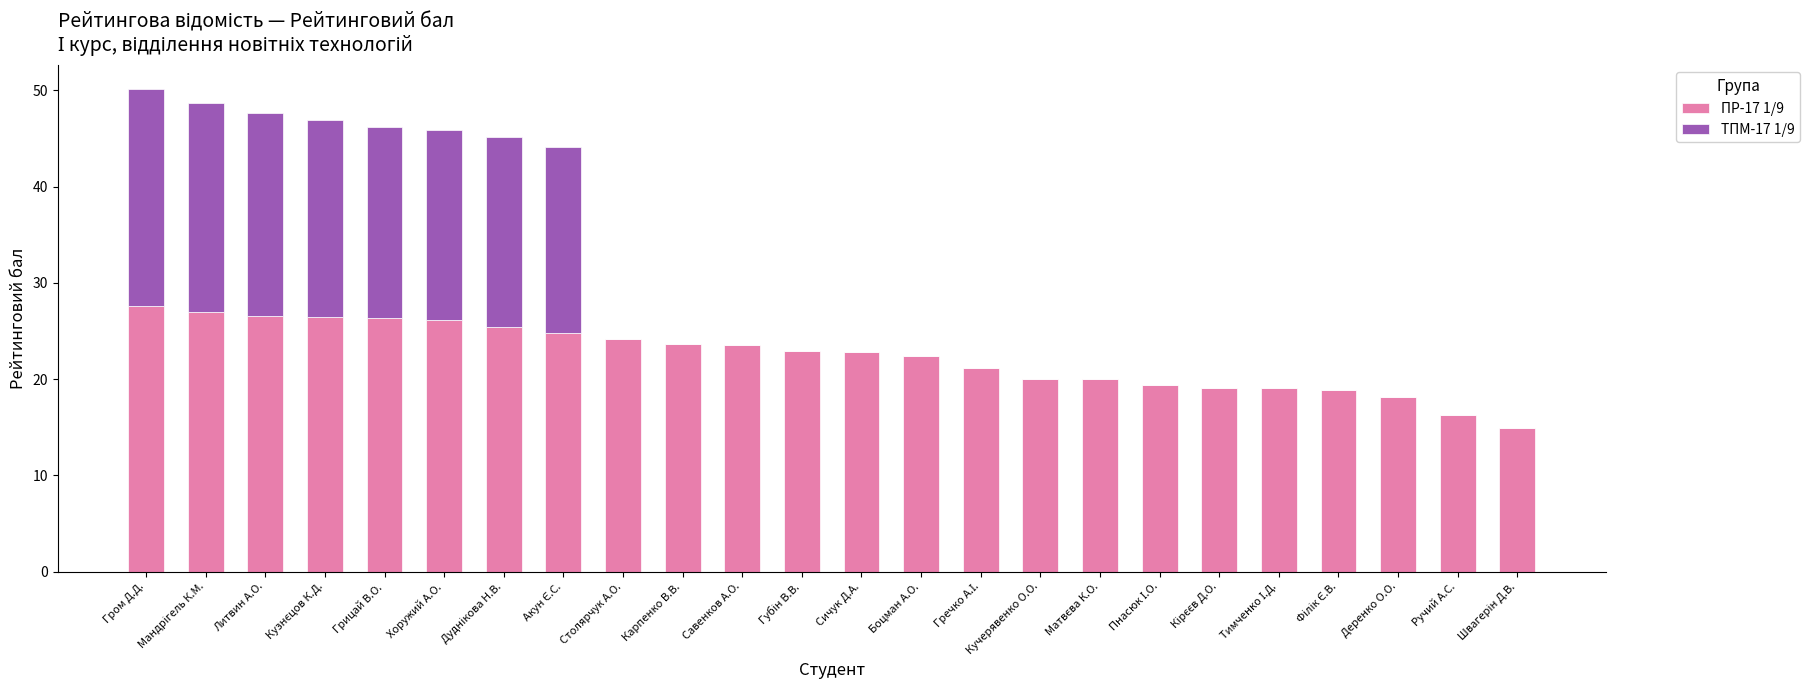

What is the total value across all series at Столярчук А.О.?

24.2